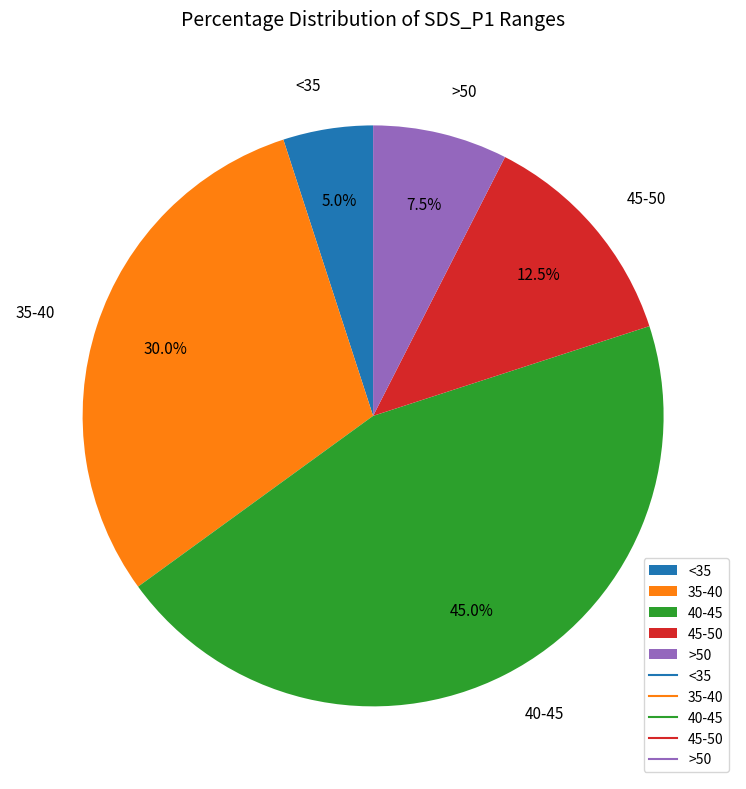

What is the largest slice in the pie chart?

40-45